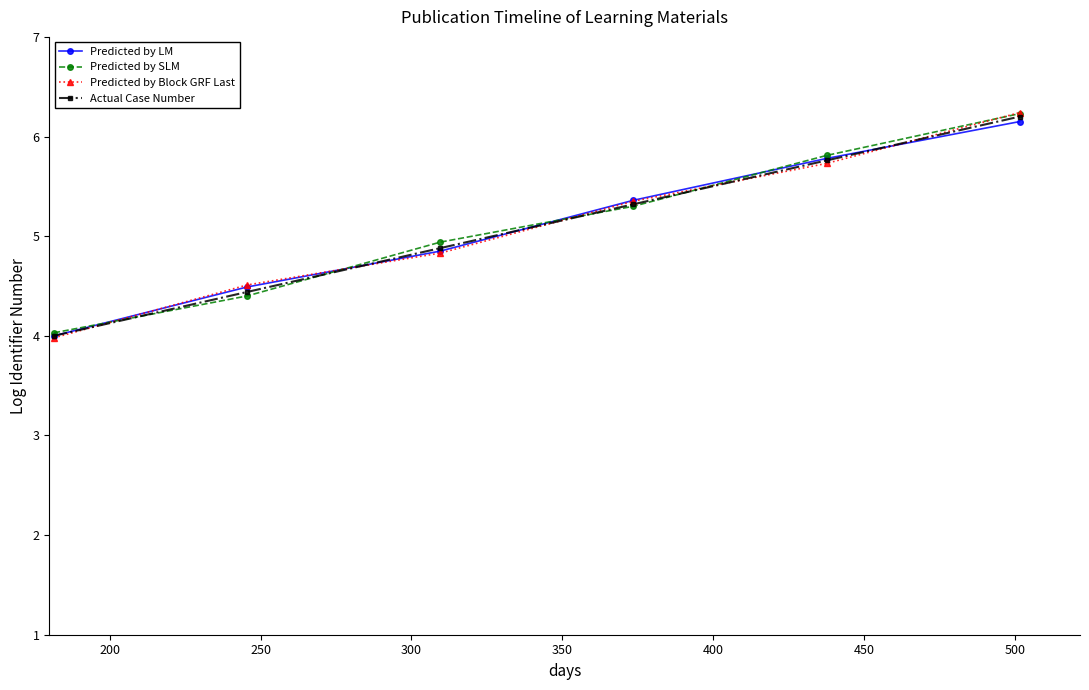

True or false: Predicted by LM has more than 0 interior local peaks.

False